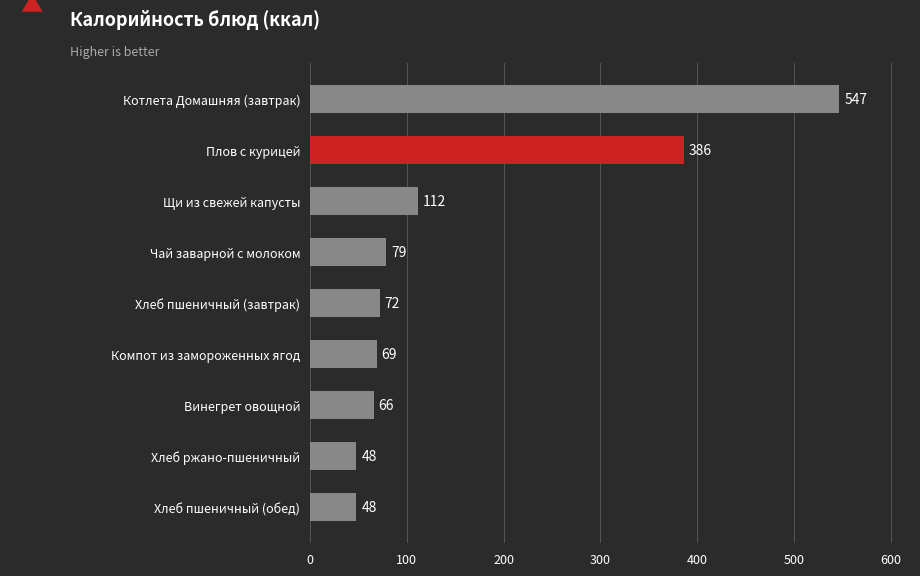

What is the greatest value displayed?

547